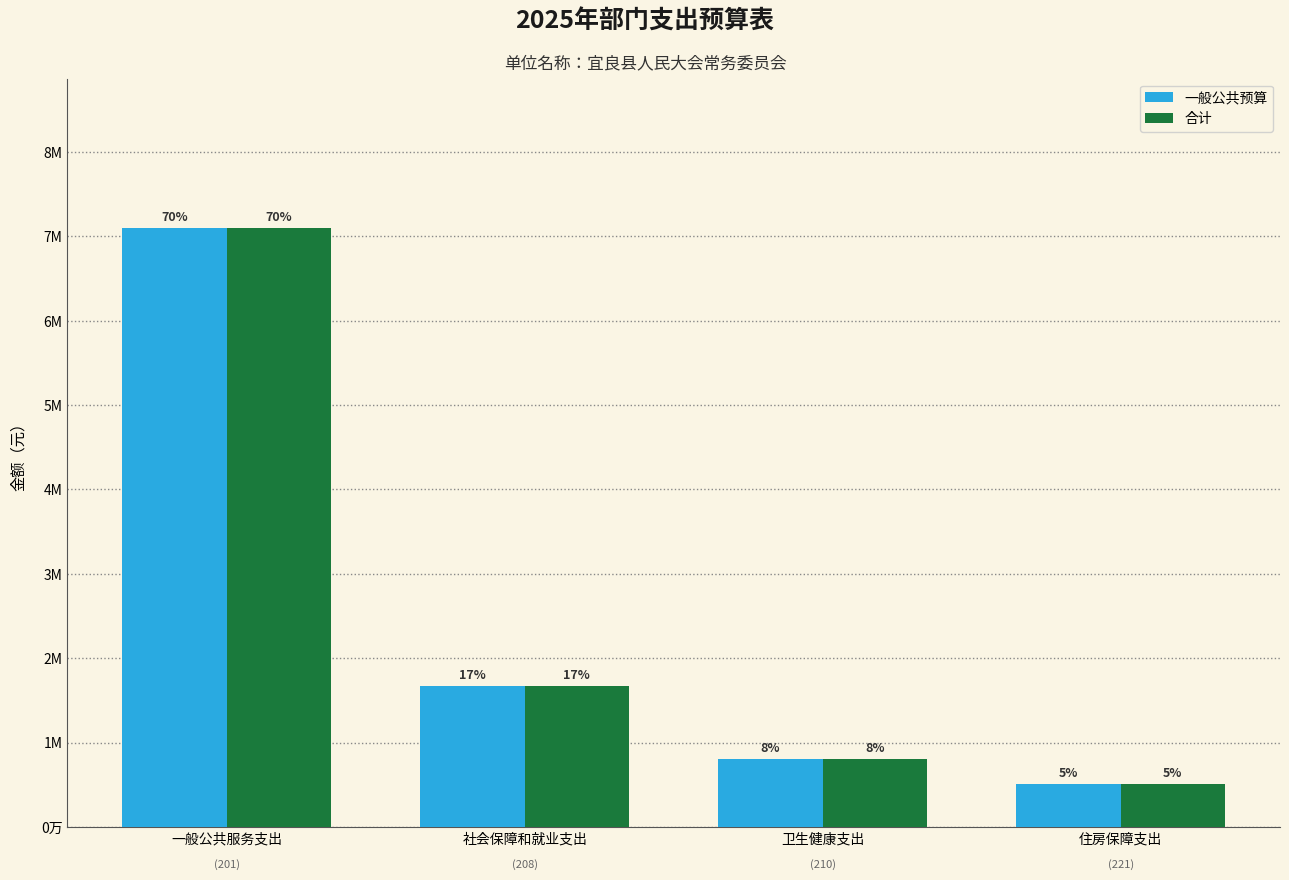

What are all the series names shown in the legend?

一般公共预算, 合计